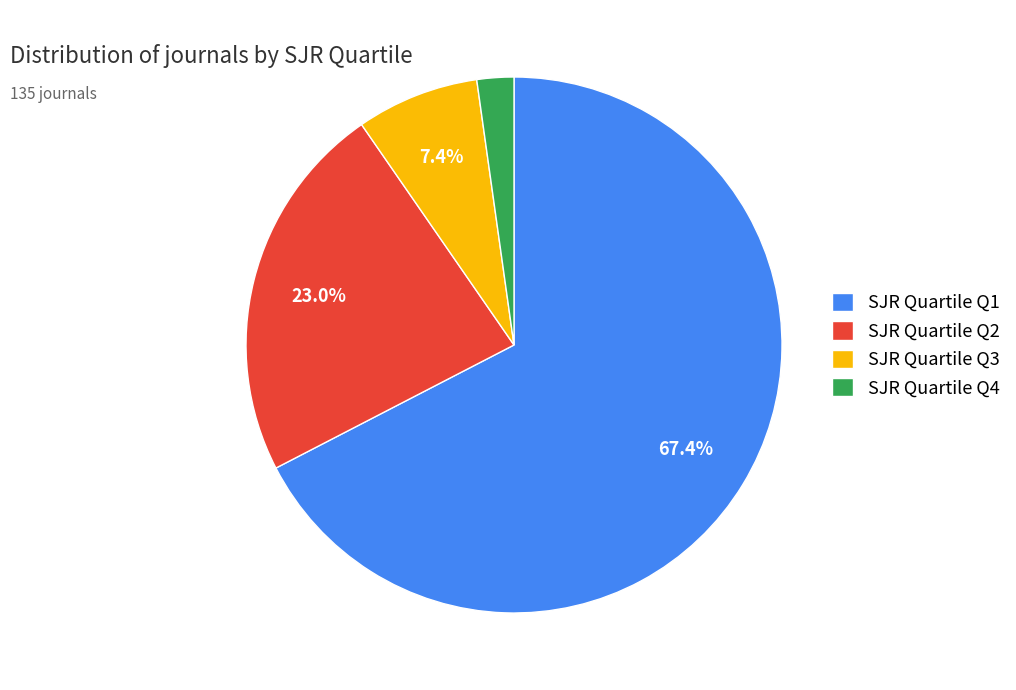

Is there a majority slice in this chart?

Yes